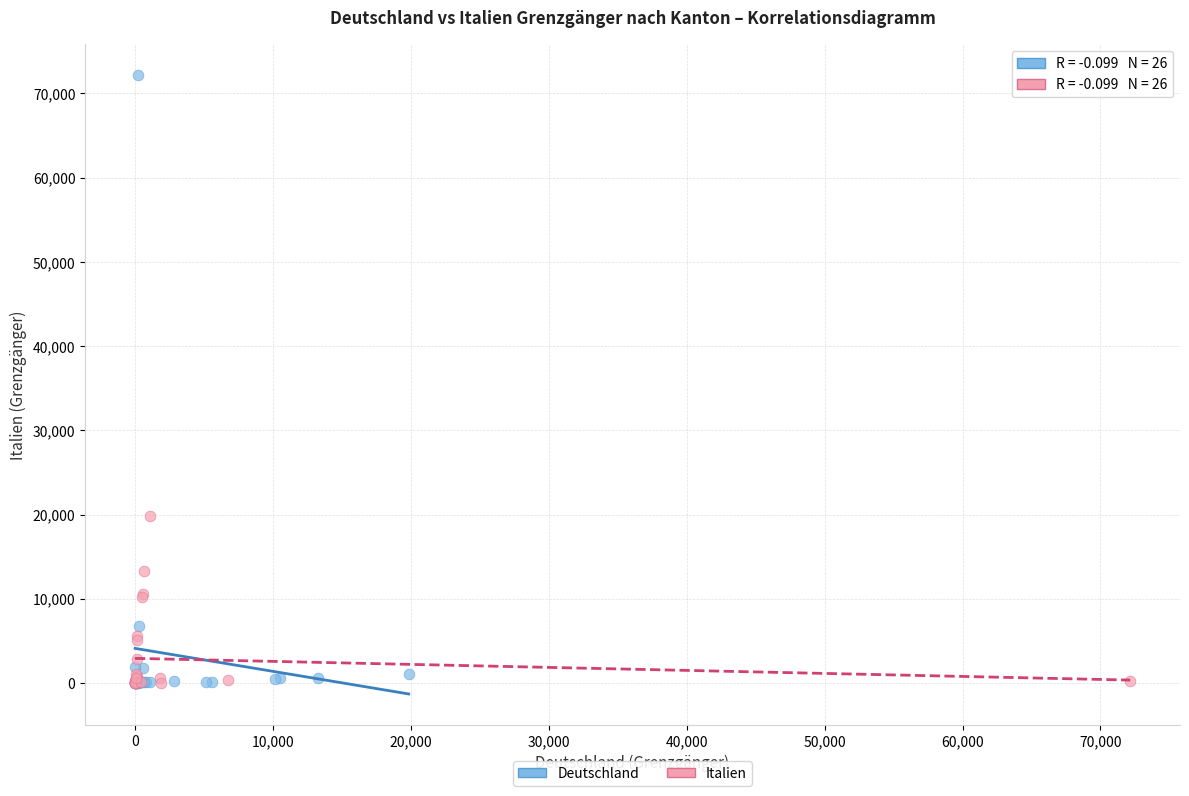

Which series contains the highest Y value?

Deutschland